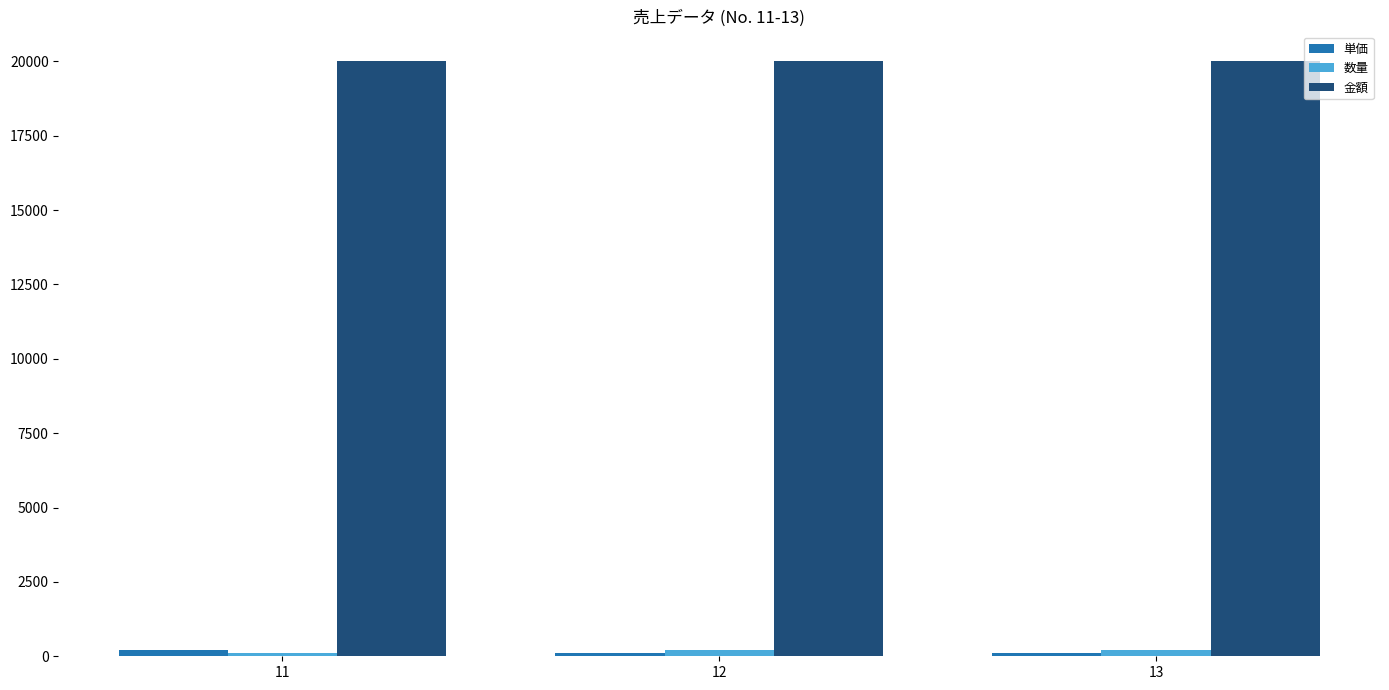

Which series has the largest total across all categories?

金額